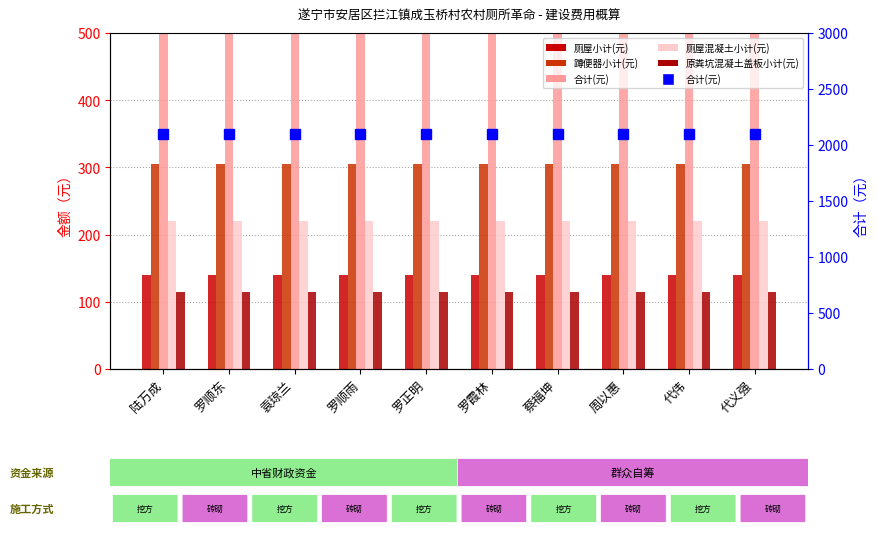

At which label does 原粪坑混凝土盖板小计(元) reach its peak?

陆万成